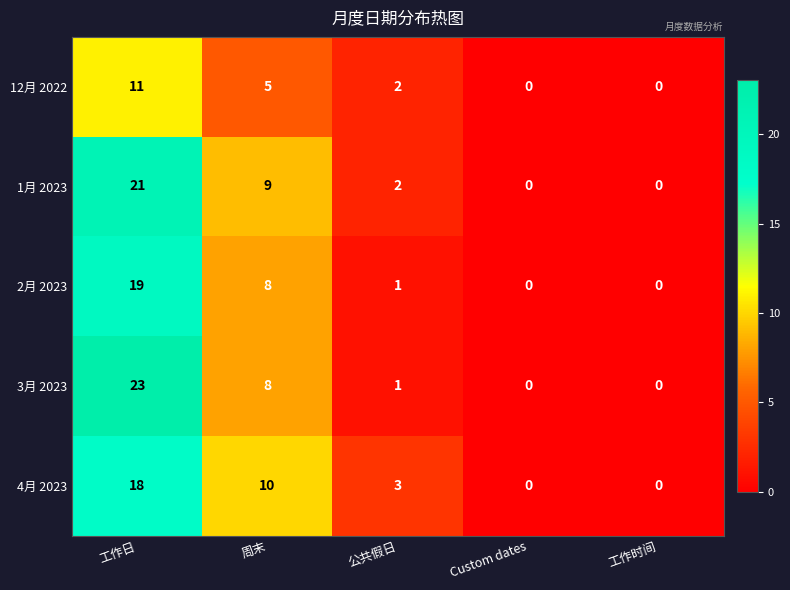

List the series in order of their peak value, highest first.

3月 2023, 1月 2023, 2月 2023, 4月 2023, 12月 2022